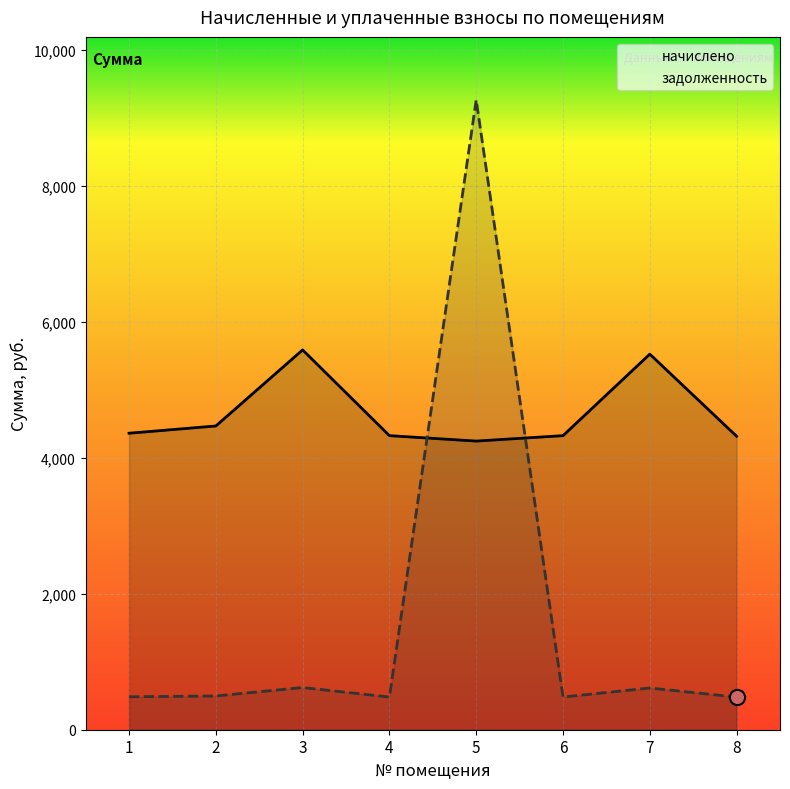

Which series contains the highest Y value?

задолженность